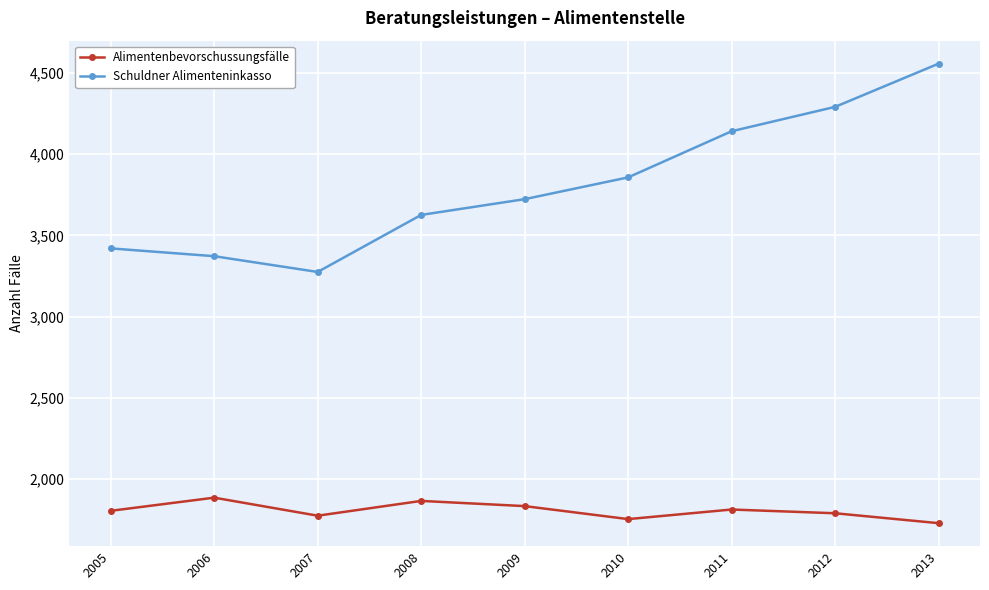

What is the spread (max minus min) of values at 2006?

1486